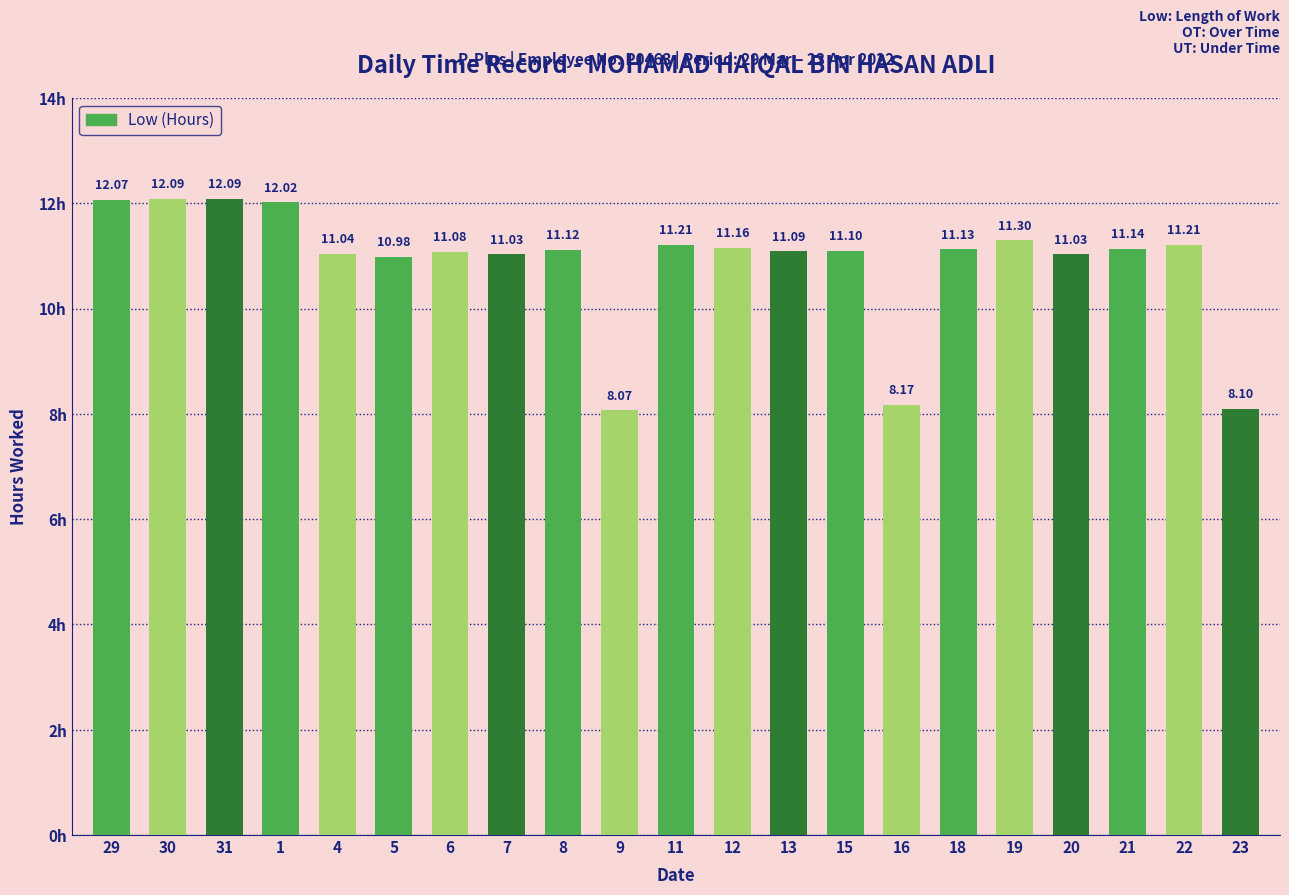

What is the difference between the maximum and minimum values?

4.0